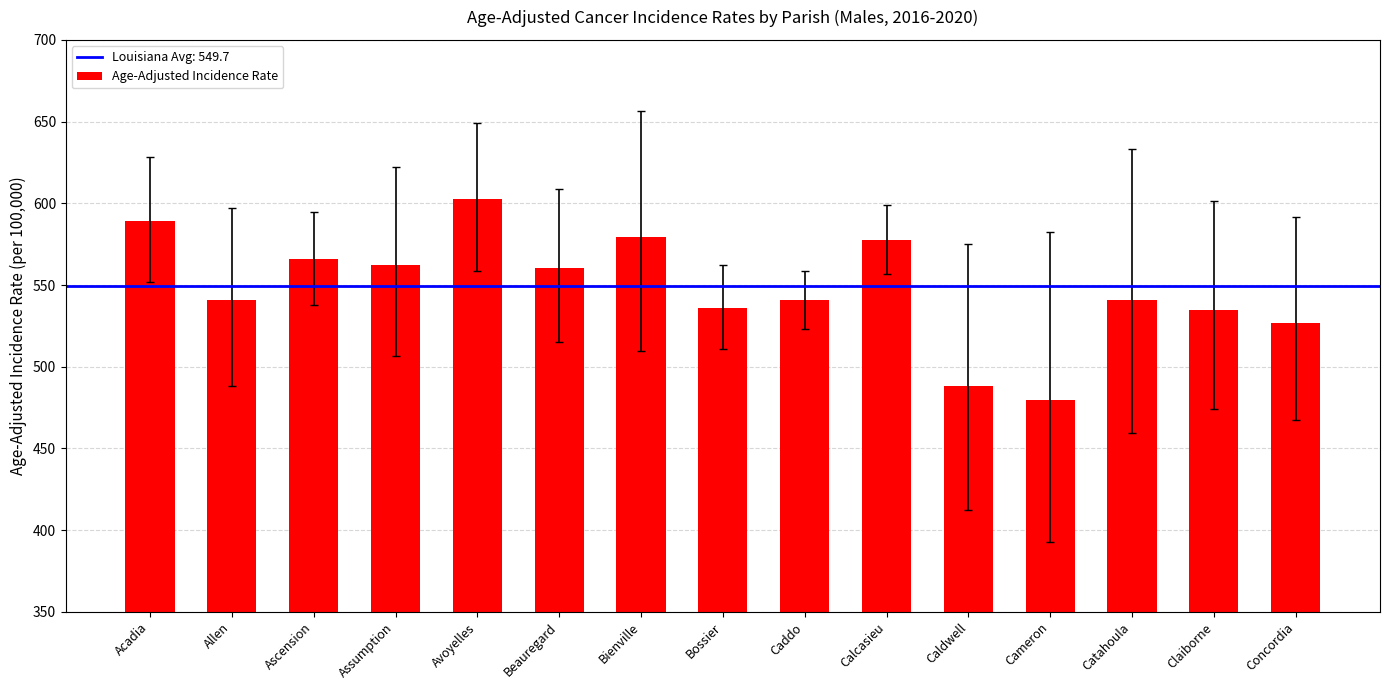

What is the ratio of the value at Caddo to the value at Avoyelles?

0.9